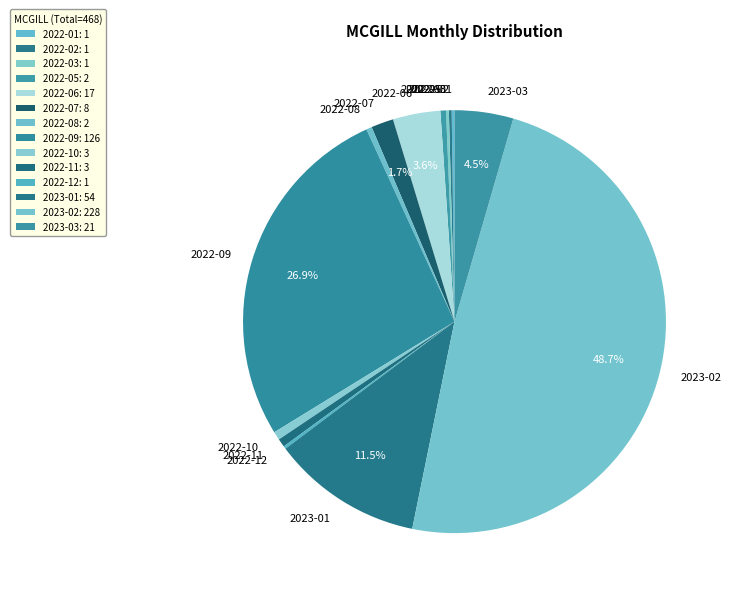

To the nearest percent, what is the average slice percentage?

7%